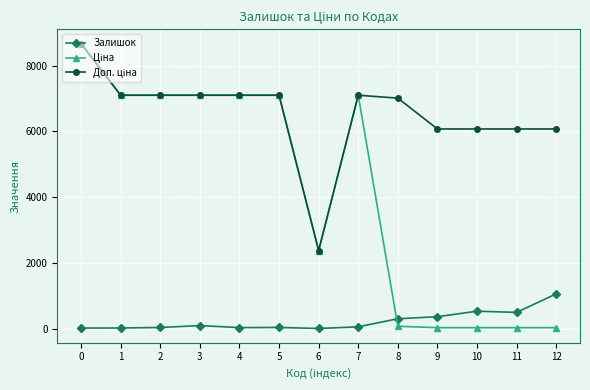

What is the greatest value displayed?

8669.7